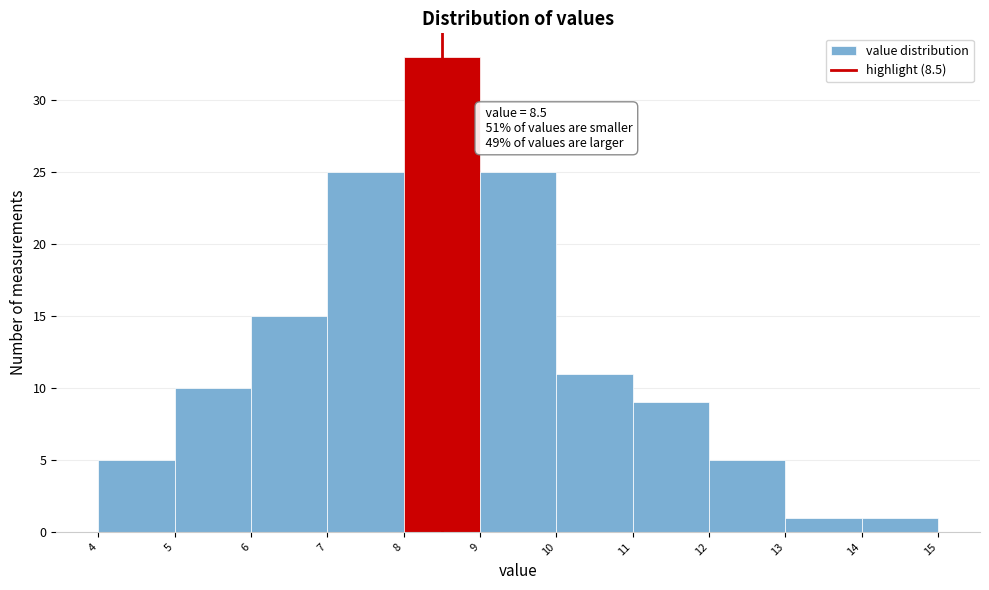

Which range on the x-axis has the tallest bar?

8 to 9